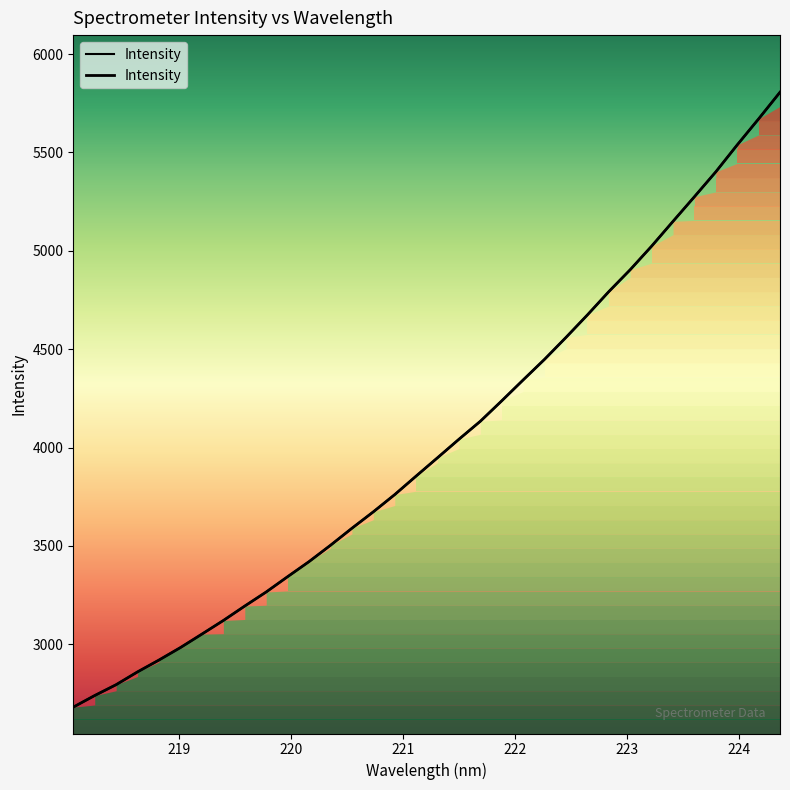

True or false: there are more than 0 points higher than both neighbors.

False